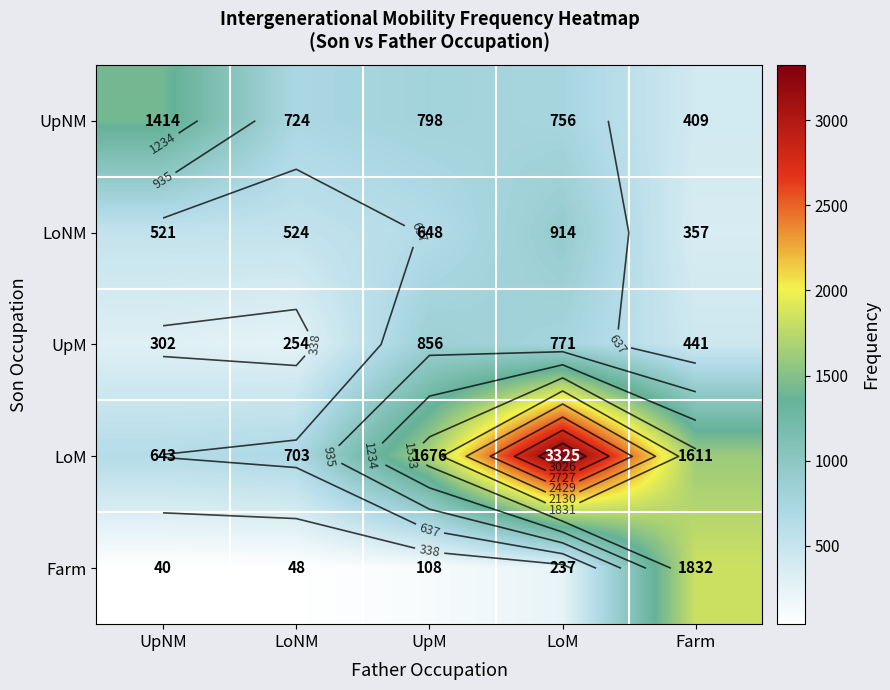

How many data points does each series have?

5